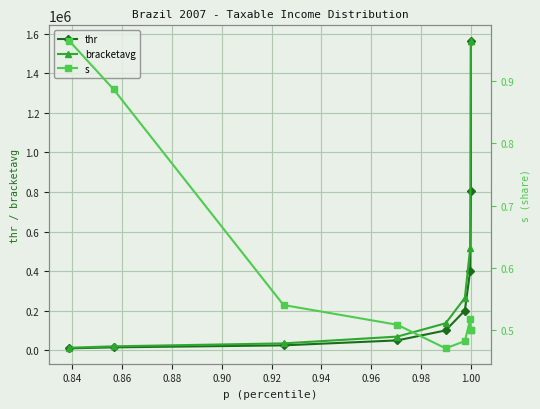

What is the difference between the maximum and minimum values in the thr series?

1553830.7